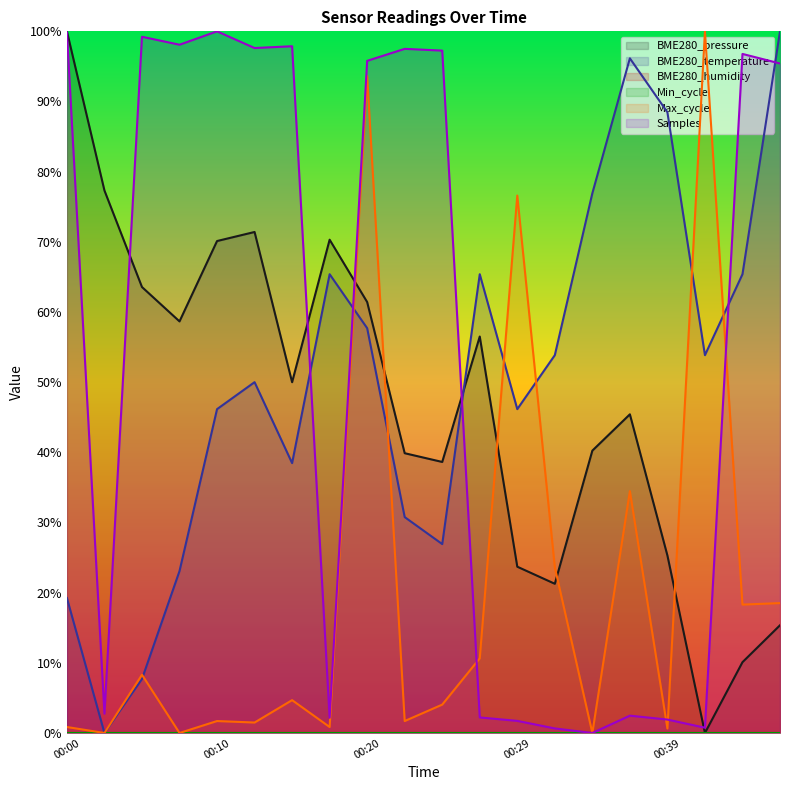

How many data points in Samples are less than 95?

9